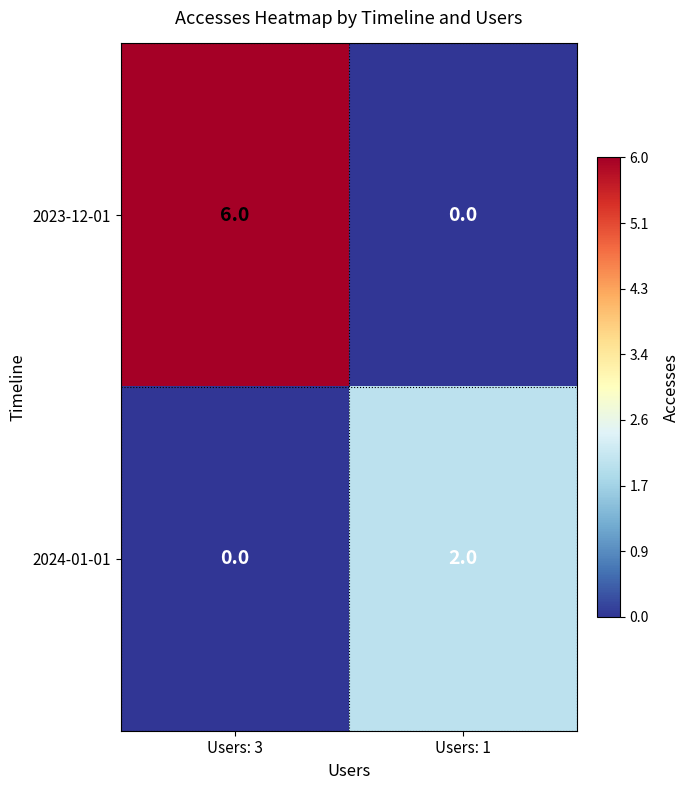

What is the average value of the 2023-12-01 series?

3